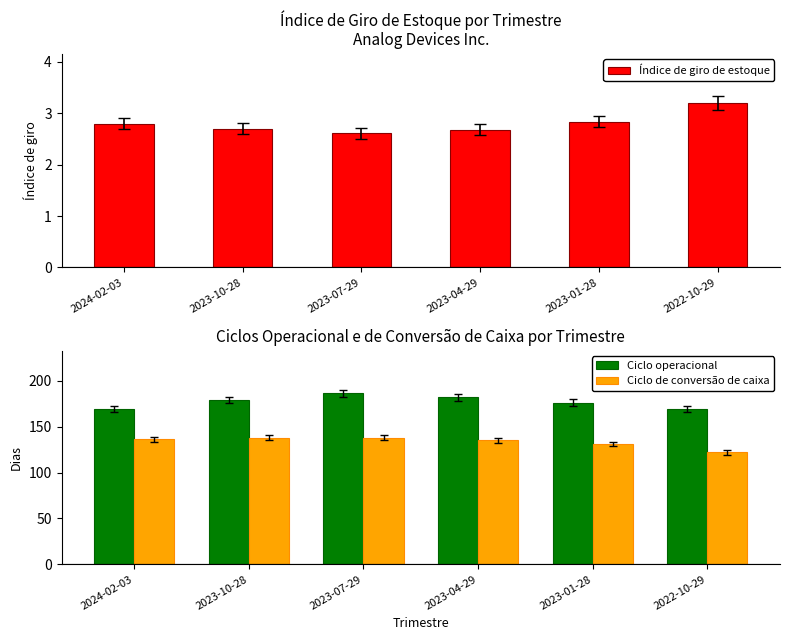

What are all the series names shown in the legend?

Índice de giro de estoque, Ciclo operacional, Ciclo de conversão de caixa